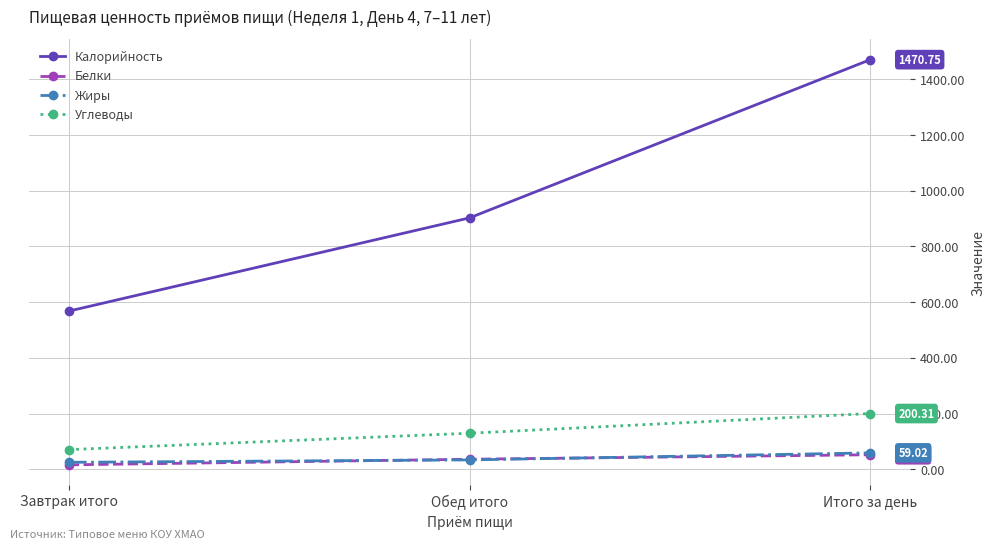

What are all the series names shown in the legend?

Калорийность, Белки, Жиры, Углеводы